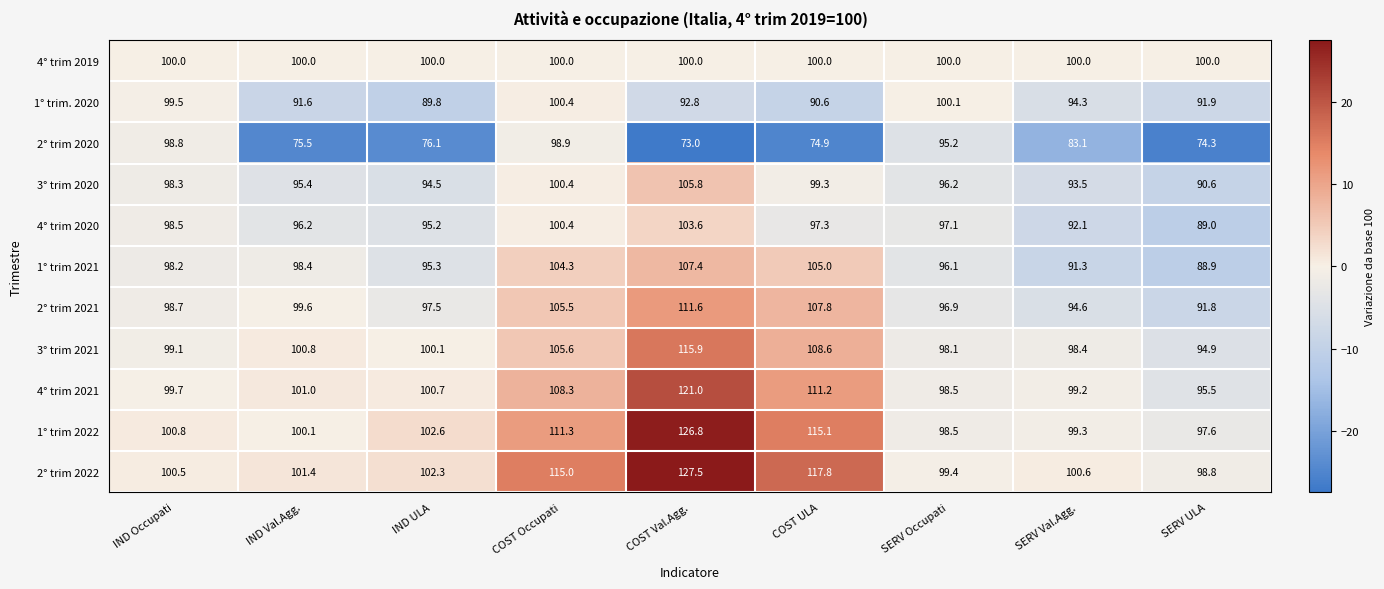

At which label does 3° trim 2021 first exceed 100?

IND Val.Agg.